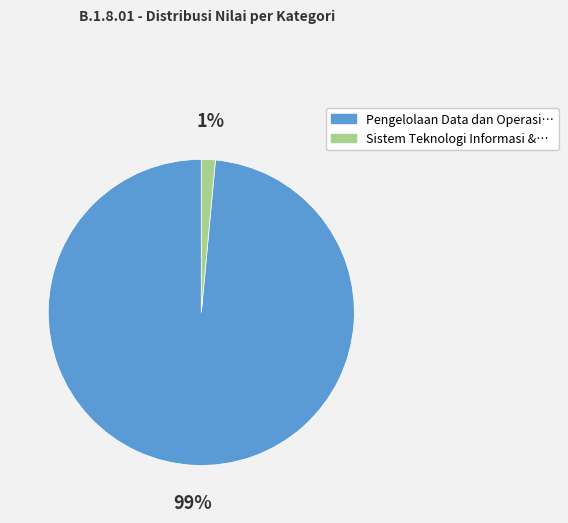

Is there a majority slice in this chart?

Yes